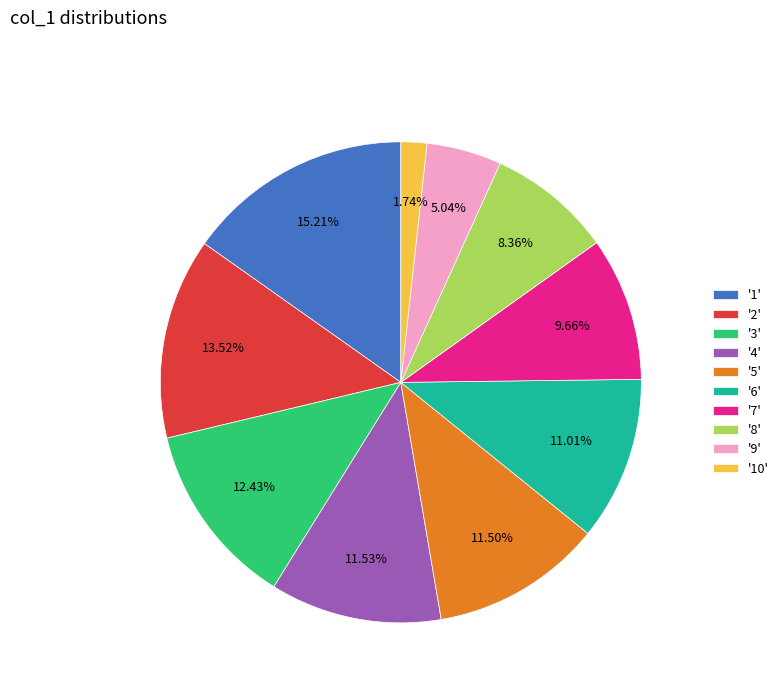

Is '4' the majority of the pie?

No